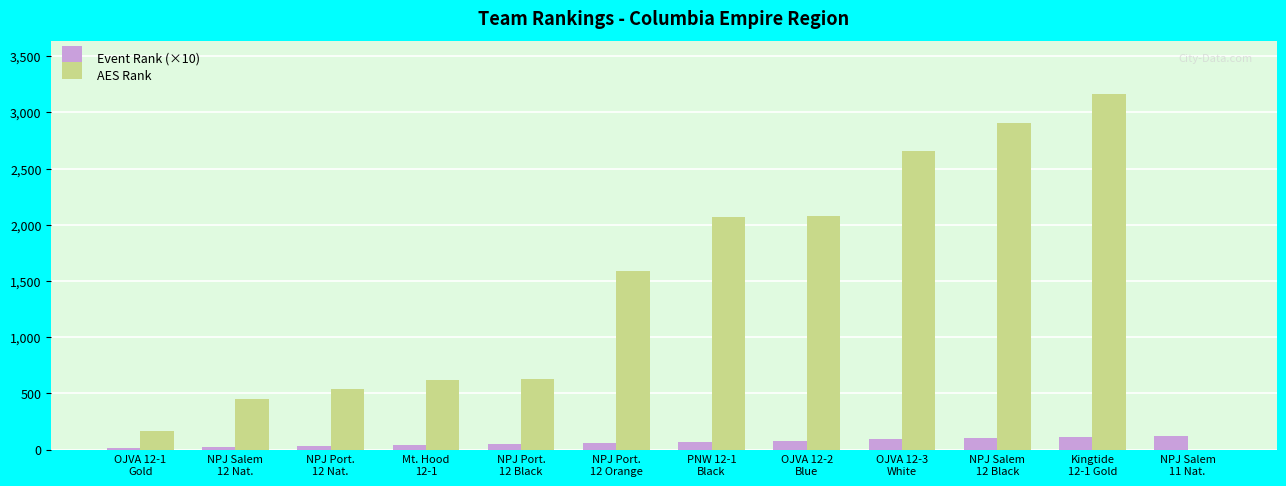

What is the greatest value displayed?

3161